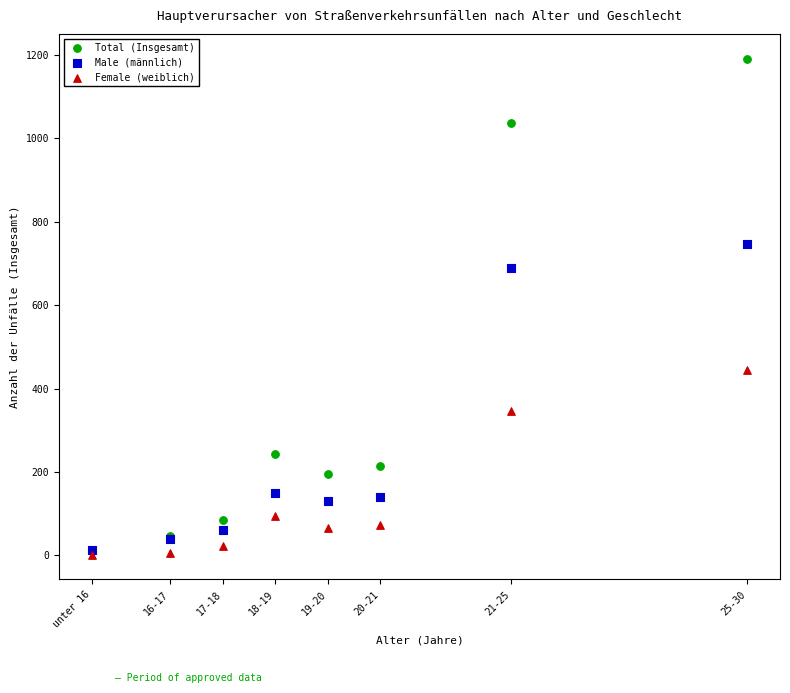

What are all the series names shown in the legend?

Total (Insgesamt), Male (männlich), Female (weiblich)